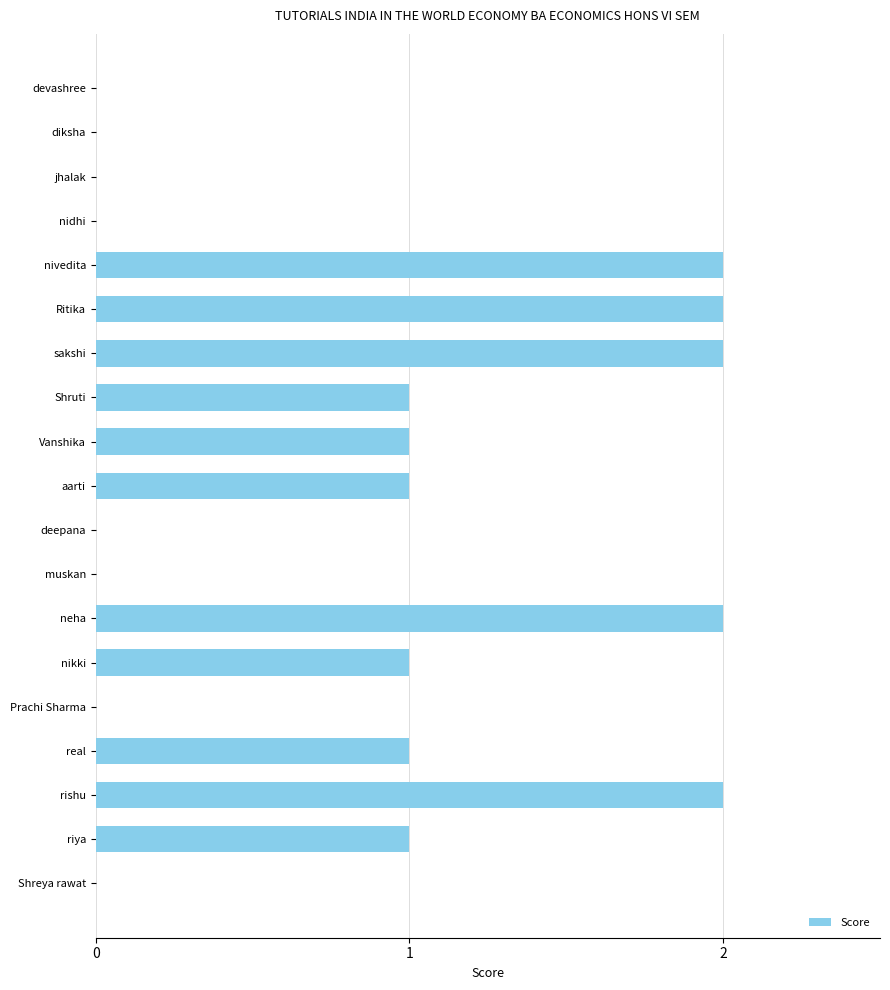

What is the sum of all values?

16